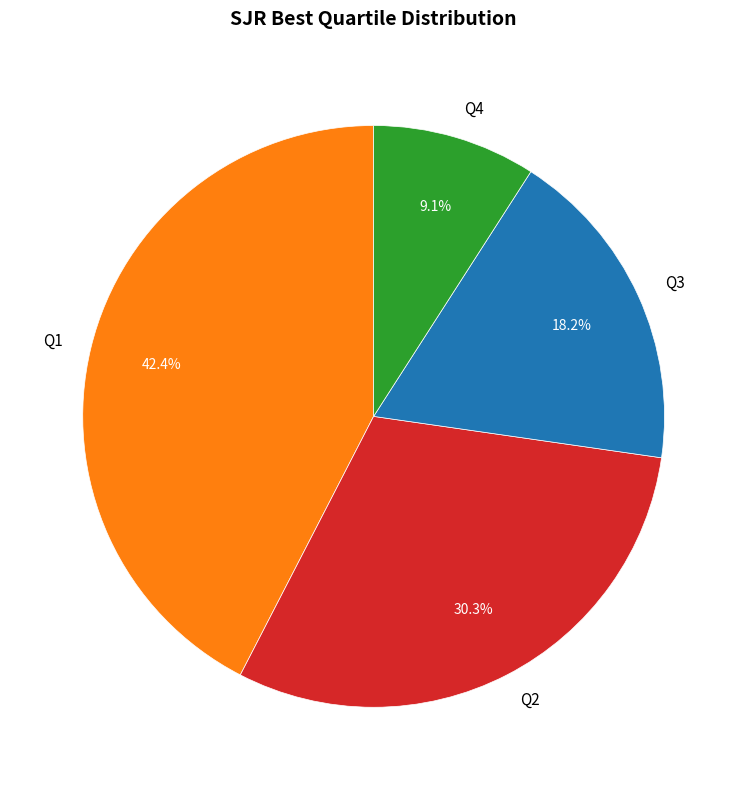

How many segments does this pie chart have?

4